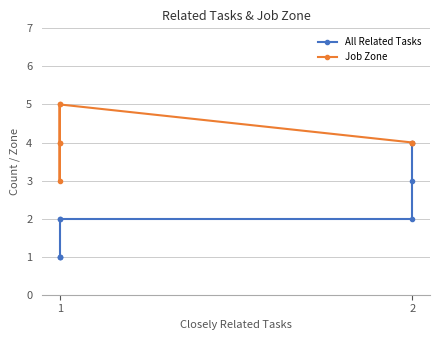

True or false: Job Zone and All Related Tasks intersect in this chart.

False